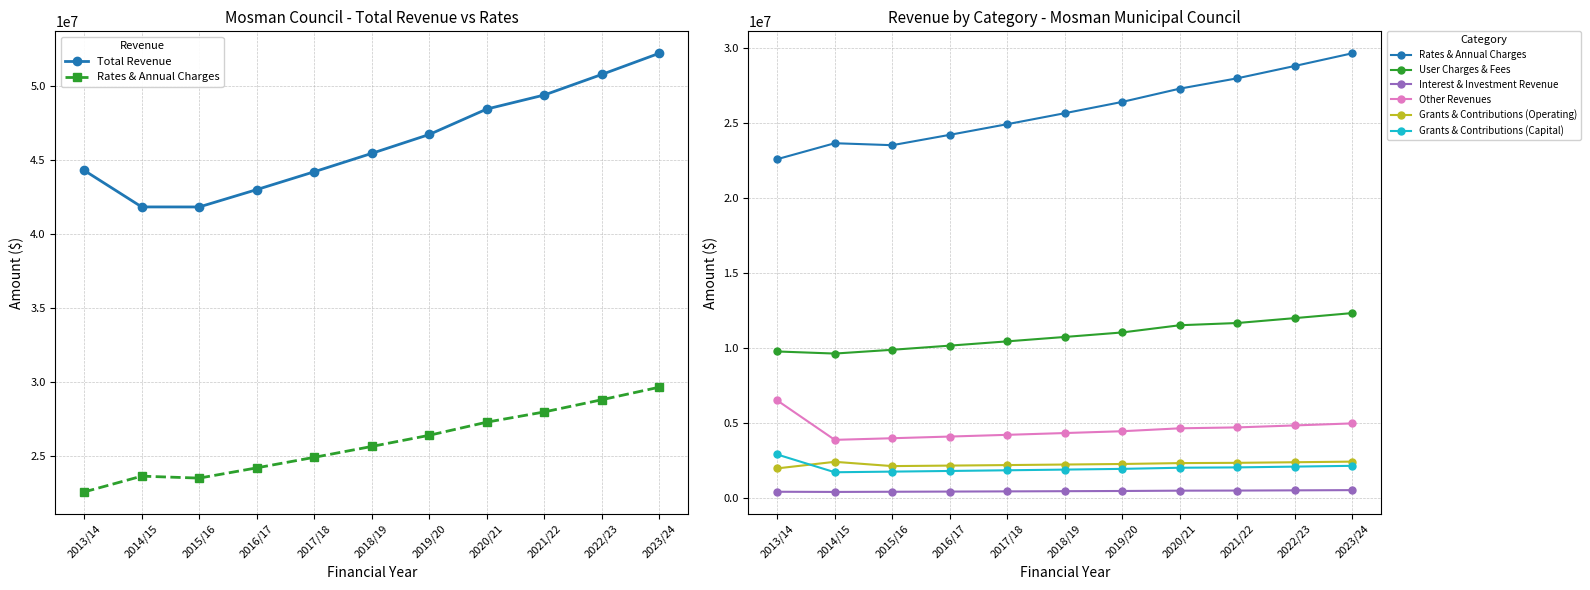

True or false: Grants & Contributions (Operating) and Other Revenues intersect in this chart.

False